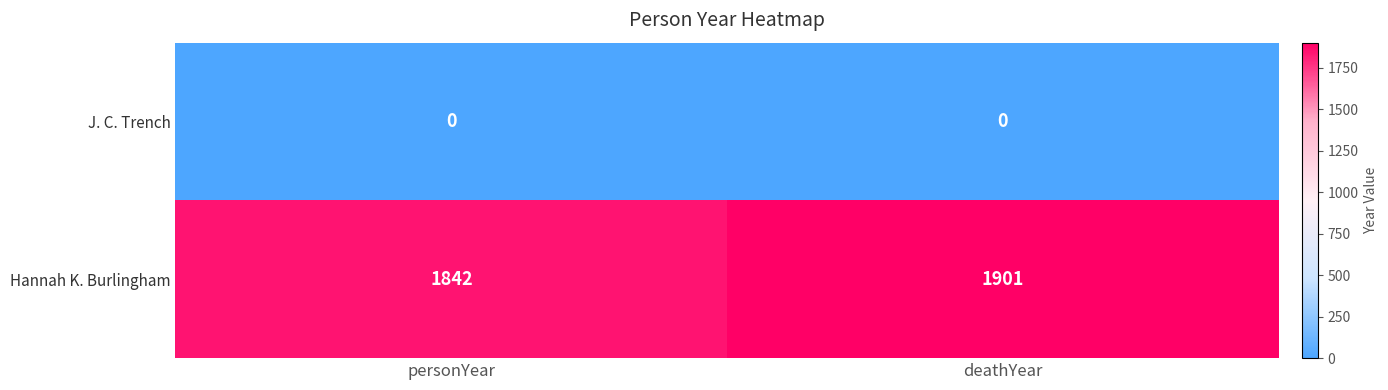

List the labels in order of Hannah K. Burlingham value, smallest first.

personYear, deathYear